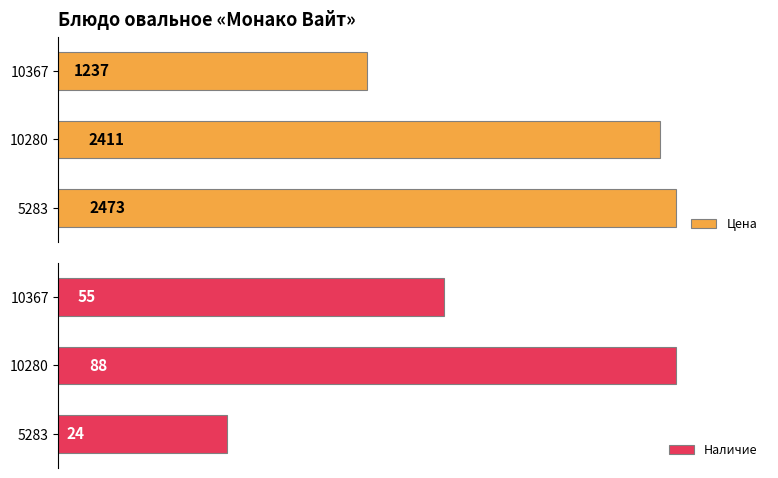

How many bars are there in total?

6